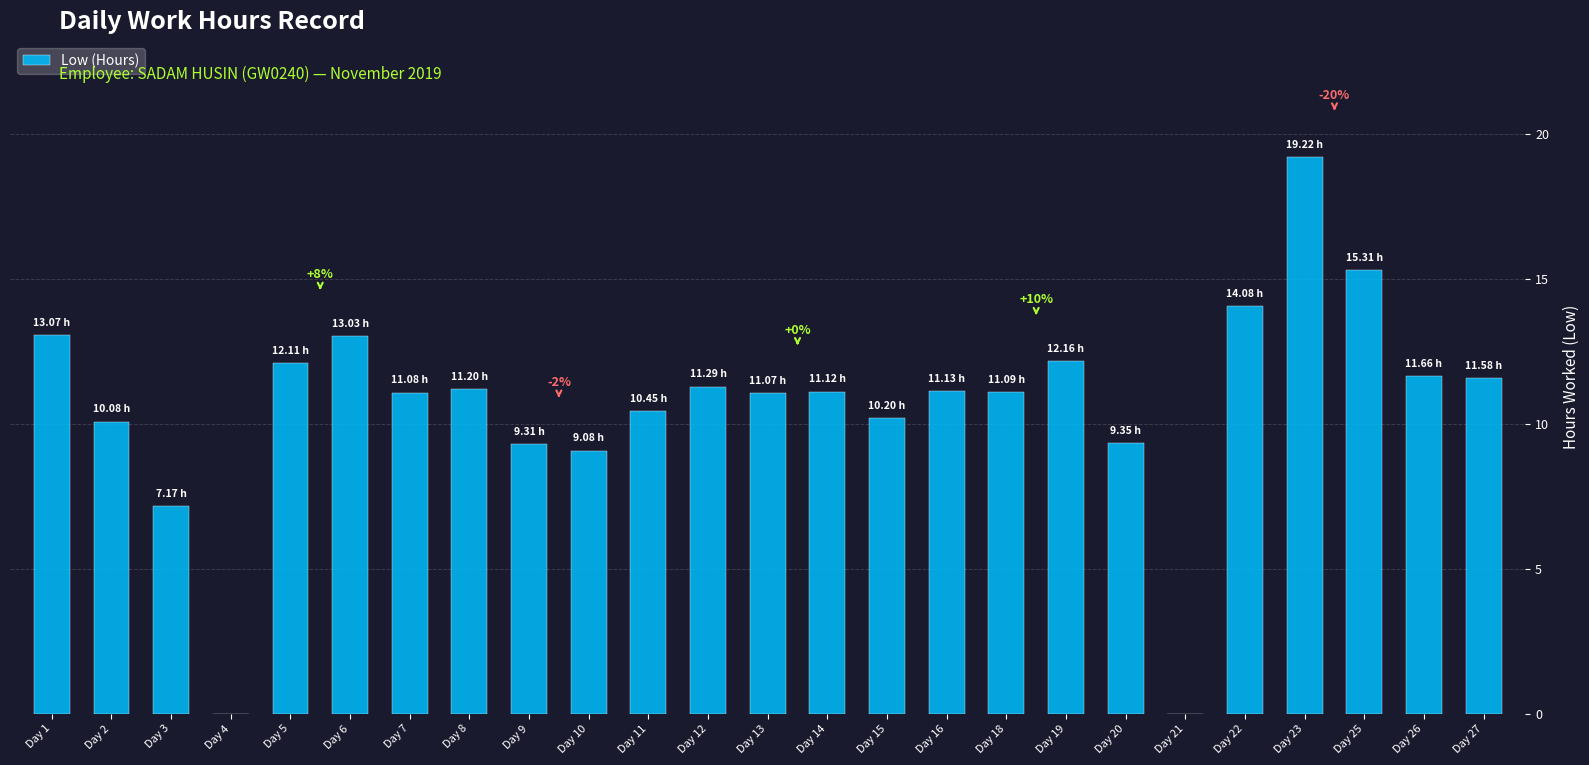

What is the sum of all values?

265.8